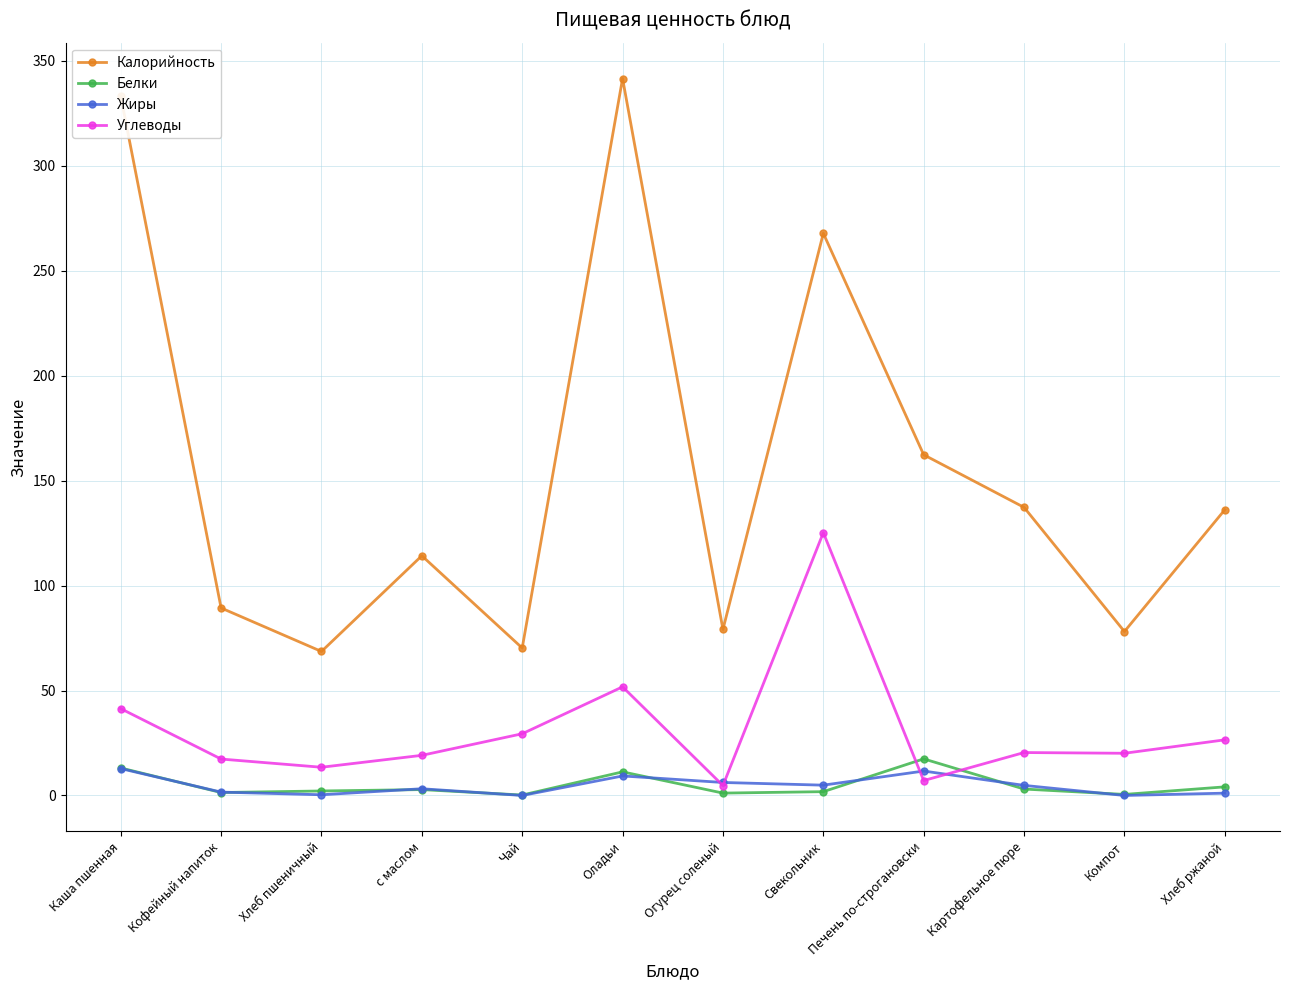

Which series has the largest range (max minus min)?

Калорийность